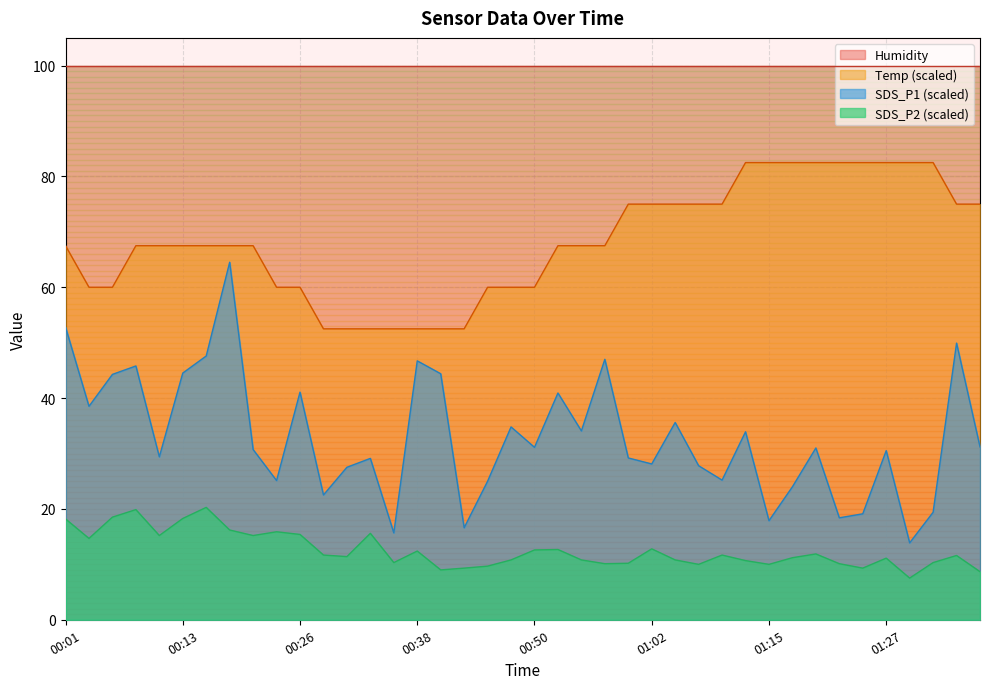

At which category is the sum across all series the highest?

00:18